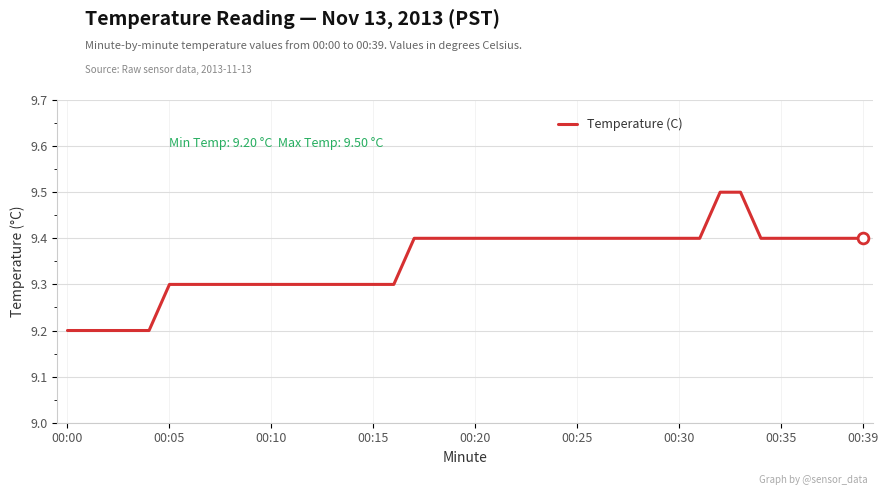

What is the maximum value shown in the chart?

9.5